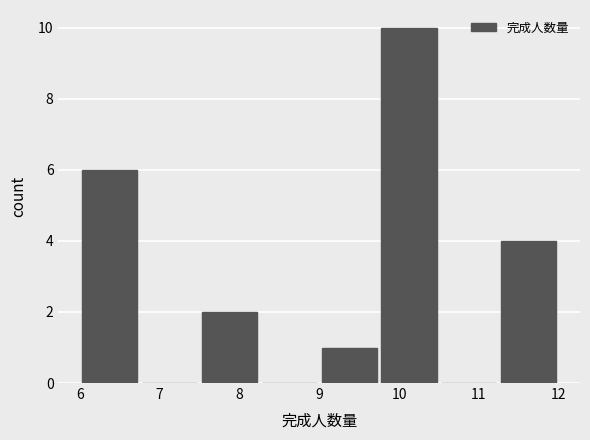

Reading left to right, list every bar in this chart as the range it spans on the x-axis followed by its height. Neither the bar edges nor the heights are printed on the chart, so give them approximately, as read against the axes.

6.00 to 6.75: 6
6.75 to 7.50: 0
7.50 to 8.25: 2
8.25 to 9.00: 0
9.00 to 9.75: 1
9.75 to 10.50: 10
10.50 to 11.25: 0
11.25 to 12.00: 4